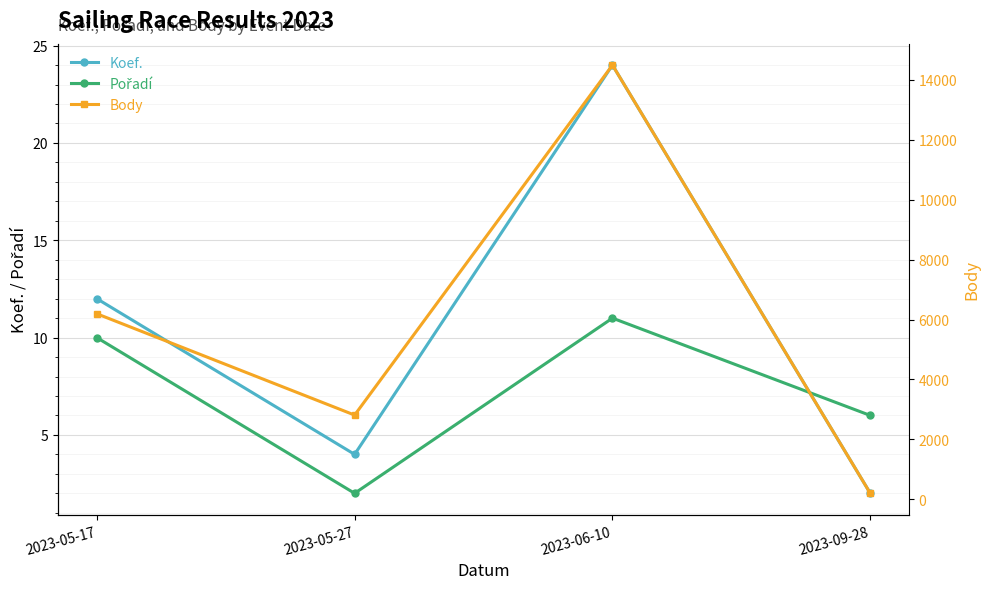

What is the difference between the second highest and minimum values in the Pořadí series?

8